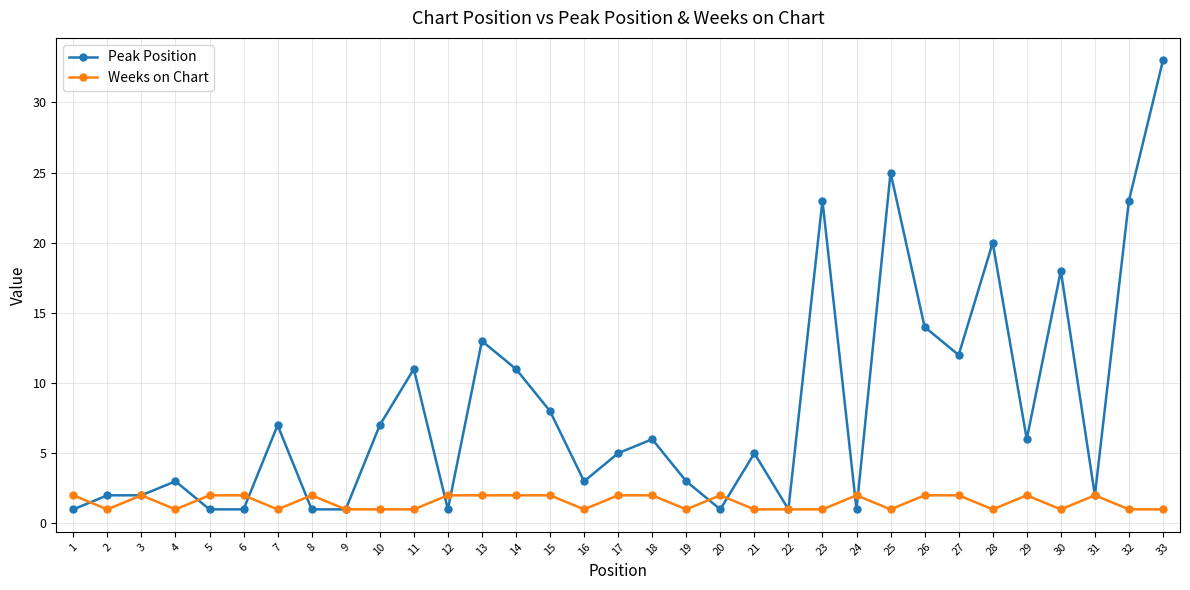

At which category is the sum across all series the highest?

33